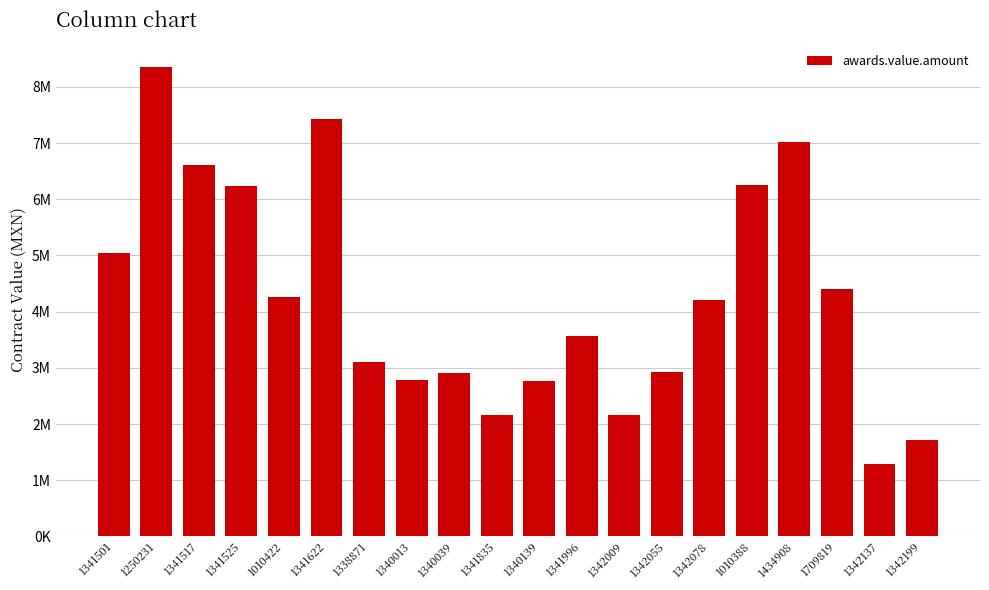

Reading left to right, what are all the values shown in this chart?

5051027.6	8355821.0	6615181.1	6229529.7	4262331.3	7434455.8	3096280.5	2778419.8	2901750.3	2153177.1	2772004.0	3564046.8	2153401.0	2932472.8	4200818.9	6252692.1	7019675.3	4409221.1	1292921.3	1711636.4